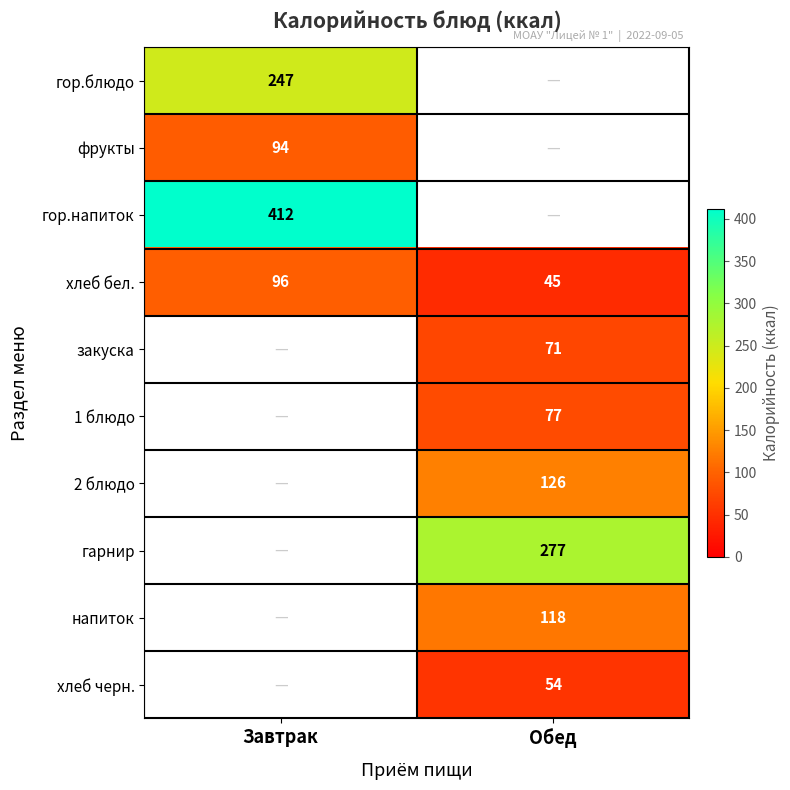

What is the sum of all хлеб бел. values?

141